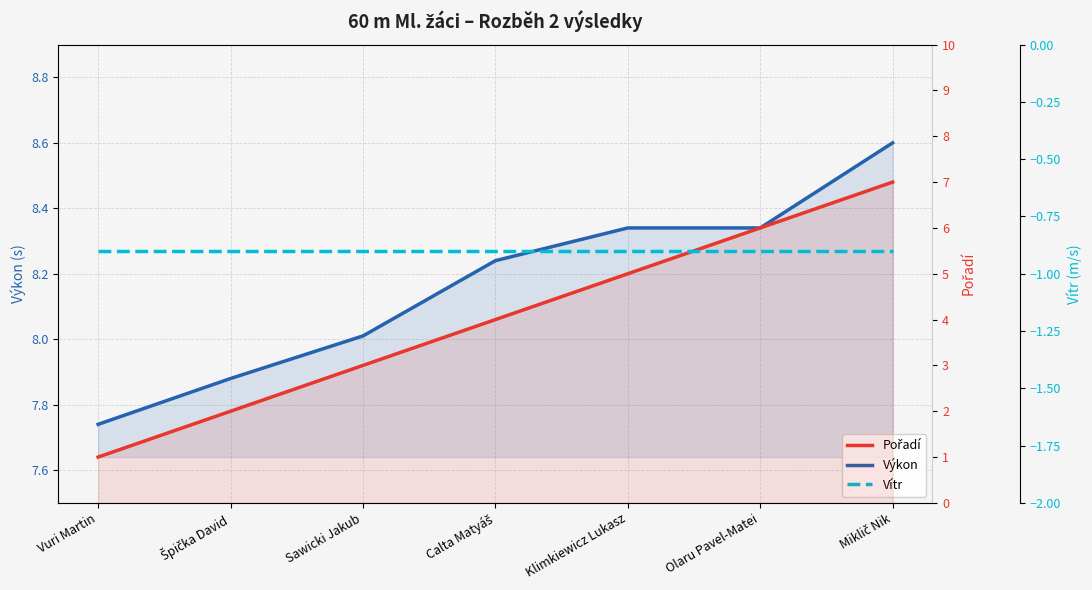

Reading left to right, transcribe all the data shown in this chart.

Výkon: 7.7	7.9	8.0	8.2	8.3	8.3	8.6
Pořadí: 1.0	2.0	3.0	4.0	5.0	6.0	7.0
Vítr: -0.9	-0.9	-0.9	-0.9	-0.9	-0.9	-0.9